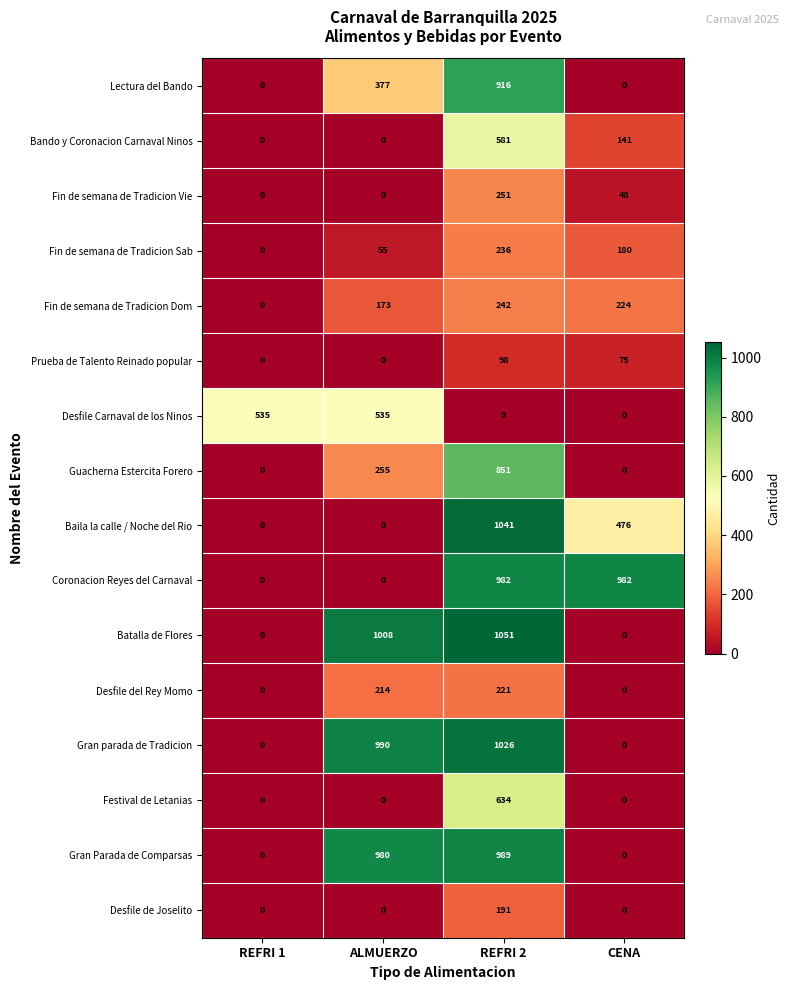

The value of Coronacion Reyes del Carnaval at REFRI 1 is 534. True or false?

False